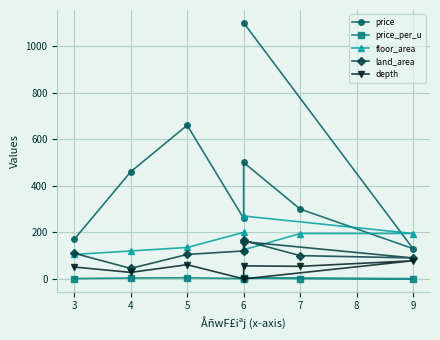

Where is the first local maximum for price_per_u?

5